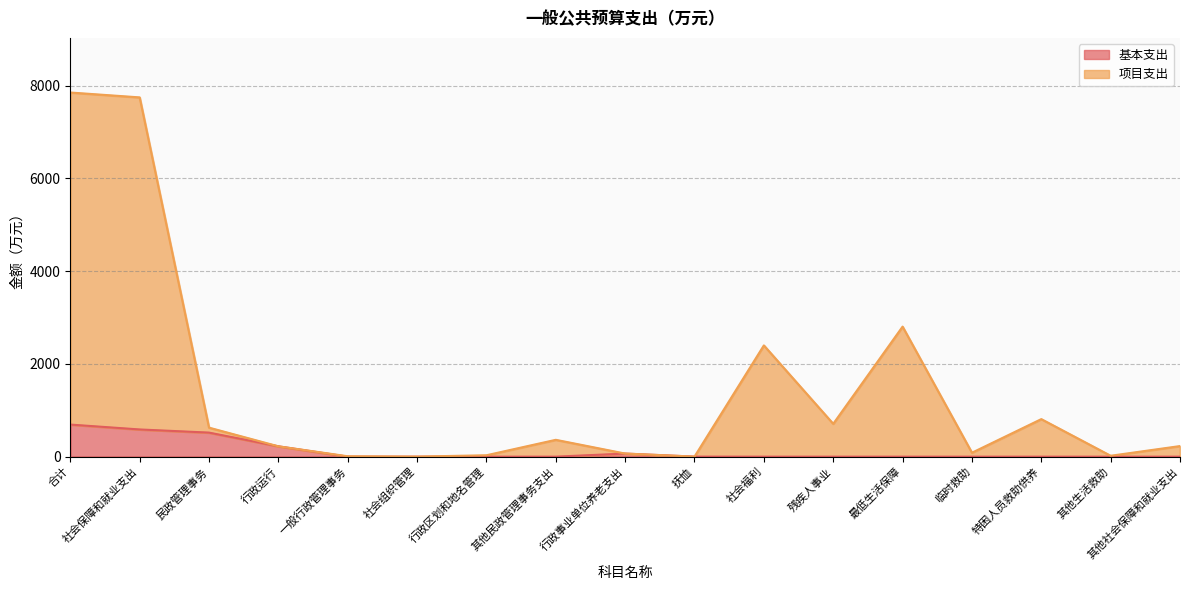

Where is 基本支出 nearest to the value 345?

行政运行